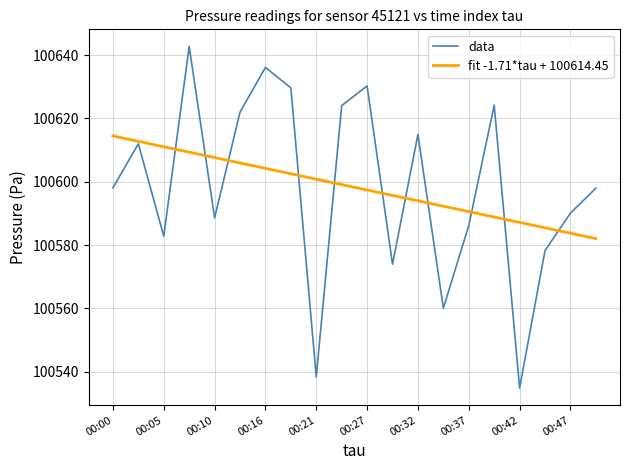

What is the minimum value for fit -1.71*tau + 100614.45?

100582.1